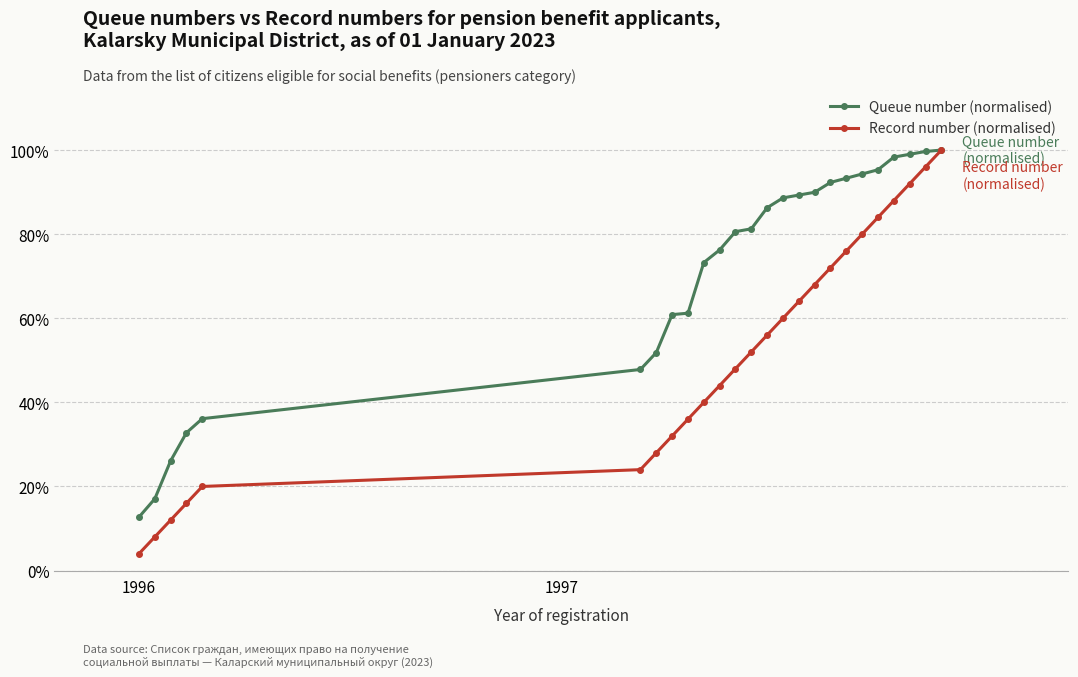

Which series has the largest total across all categories?

Queue number (normalised)